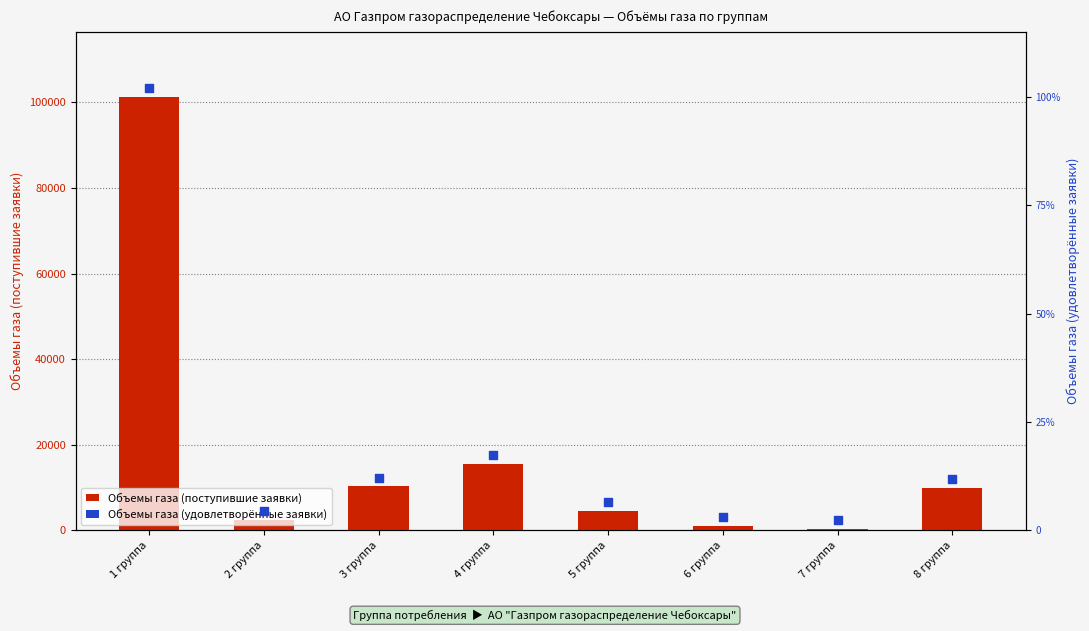

Which series reaches the minimum Y coordinate?

Объемы газа (удовлетворённые заявки)